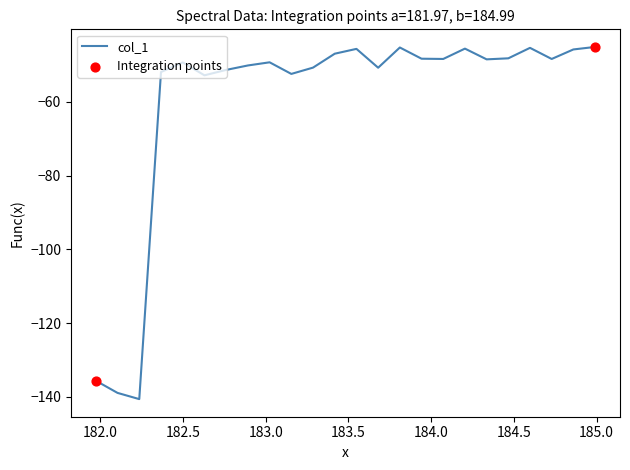

What is the maximum value shown in the chart?

-45.1